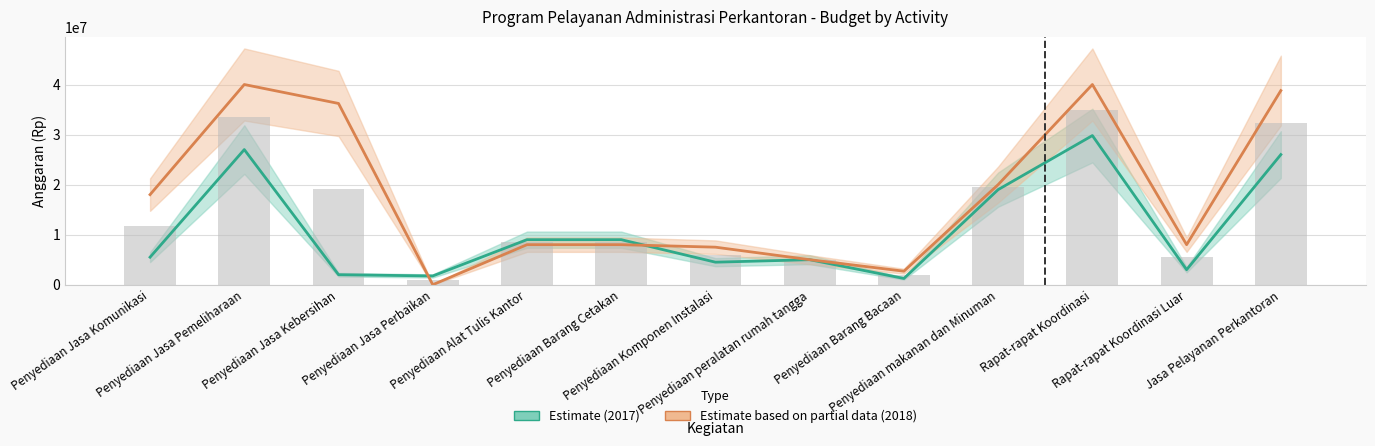

Reading left to right, what are all the values shown in this chart?

Estimate (2017): 5500000	27000000	2000000	1750000	9000000	9000000	4500000	5000000	1248000	19000000	29800000	3000000	26000000
Estimate based on partial data (2018): 18000000	40000000	36216300	0	8000000	8000000	7500000	5000000	2700000	20000000	40000000	8000000	38783700